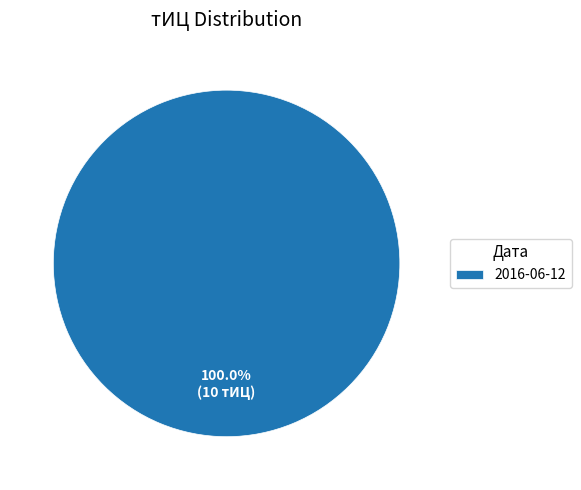

Rank the categories by value from highest to lowest.

2016-06-12